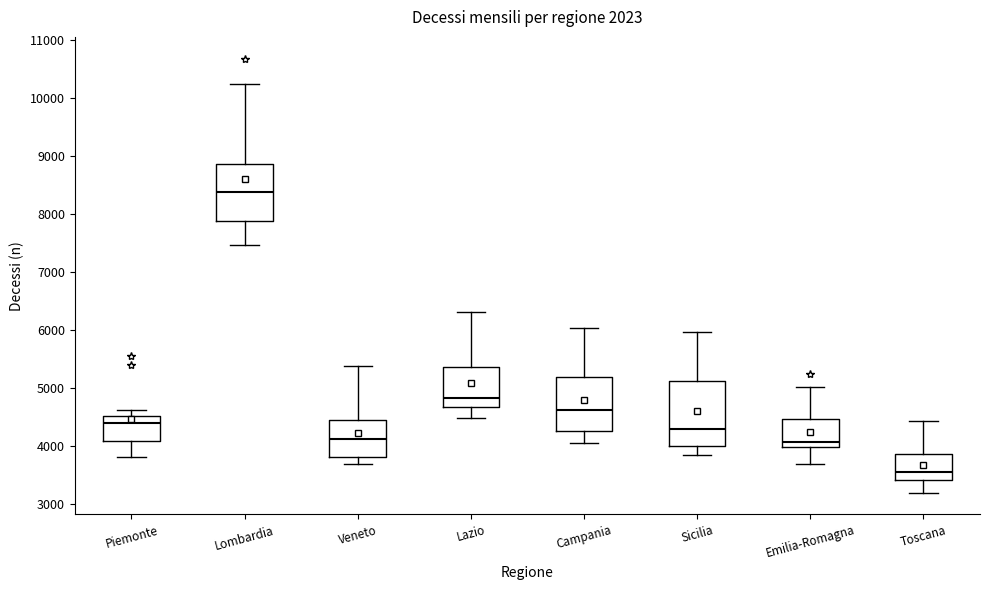

Which box's median line is the lowest?

Toscana